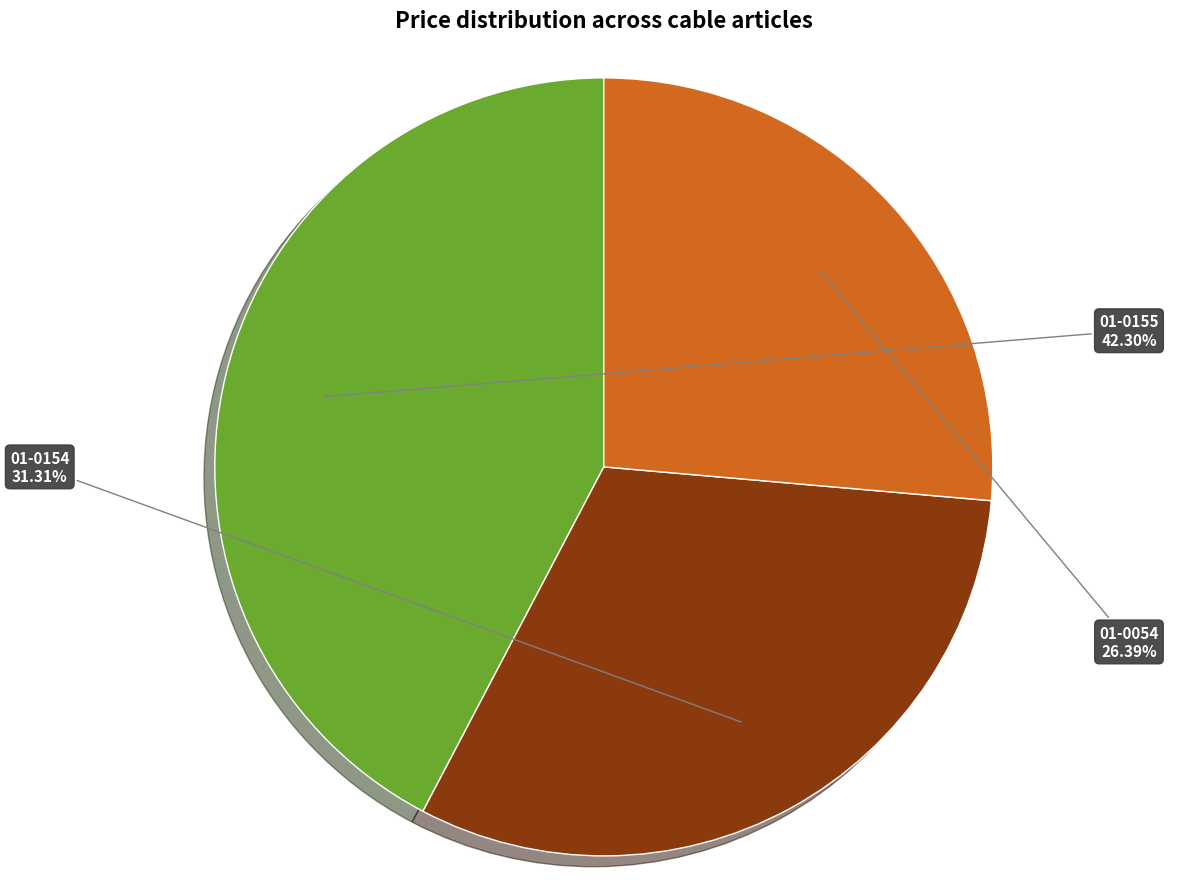

Combined, do 01-0155 and 01-0154 account for over 50%?

Yes